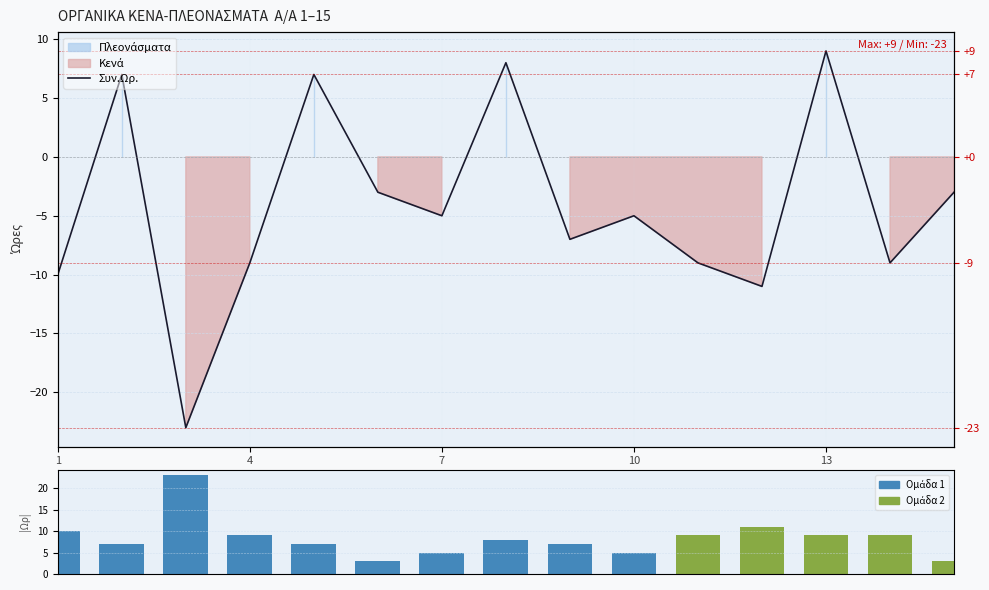

At how many categories does at least one series exceed -6?

15